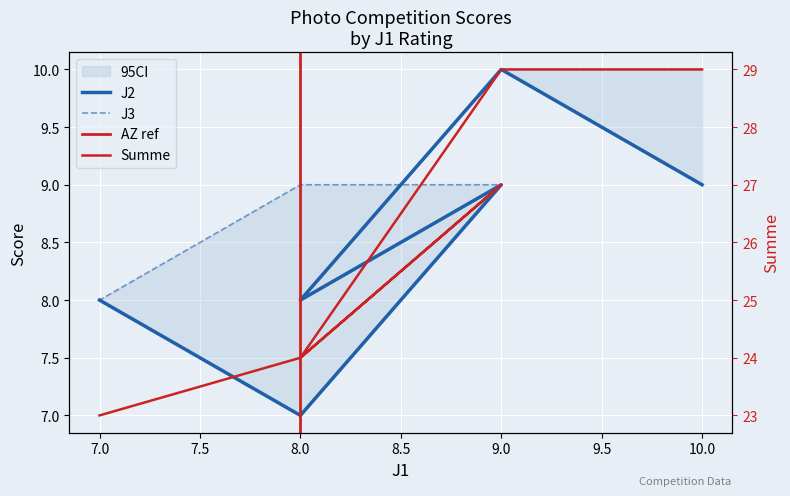

What is the difference between the maximum and minimum values in the J2 series?

3